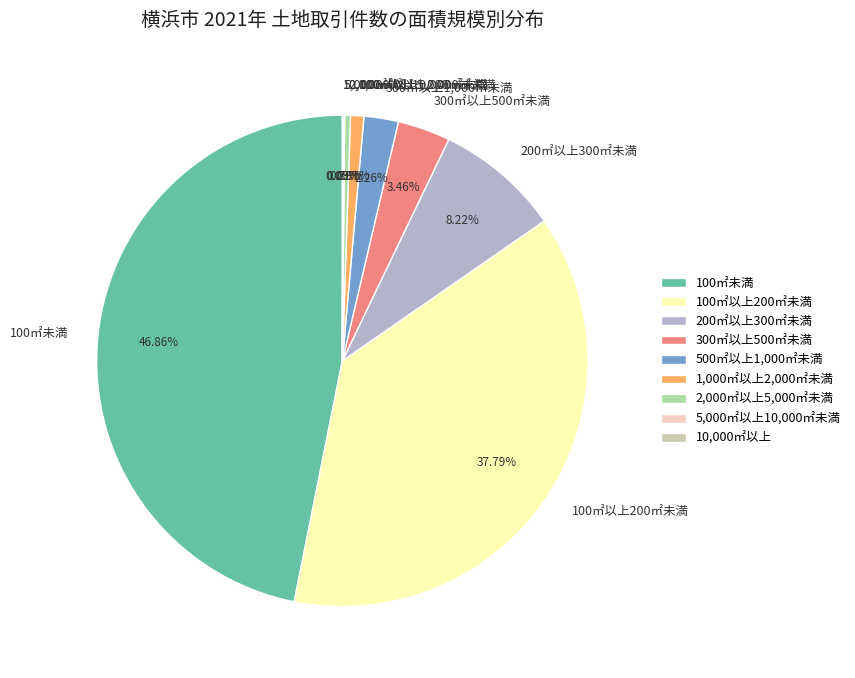

Combined, do 500㎡以上1,000㎡未満 and 200㎡以上300㎡未満 account for over 50%?

No